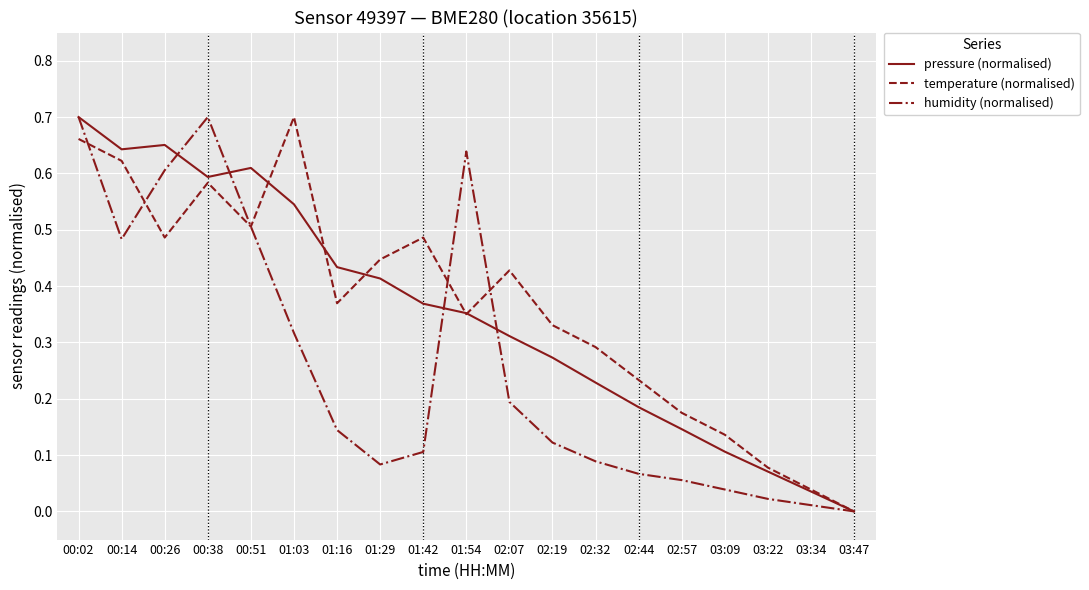

The temperature (normalised) series shows 0.7 at 00:26. True or false?

False